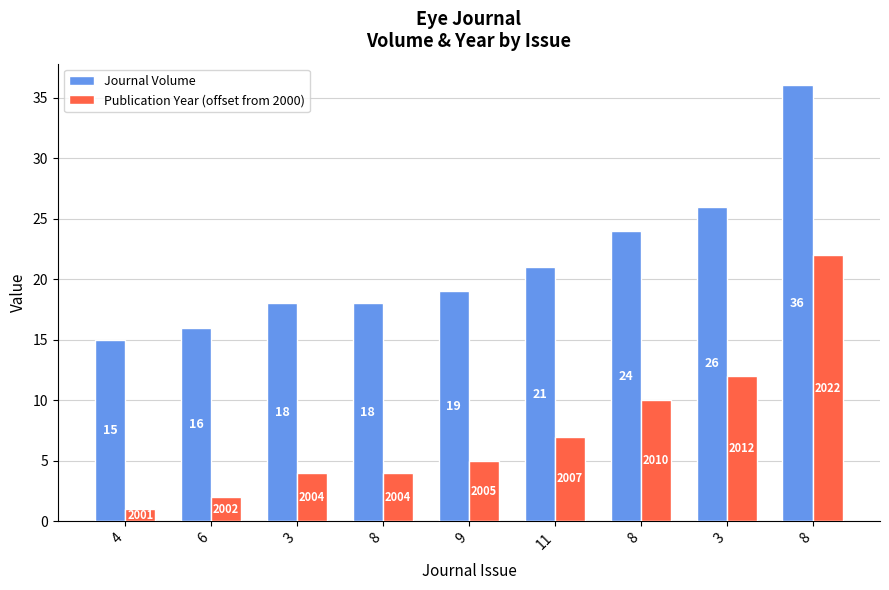

What is the greatest value displayed?

36